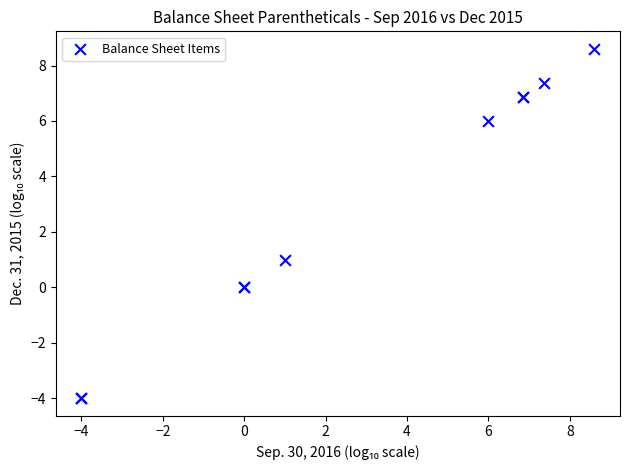

What Y value in the scatter plot is closest to 2?

1.0